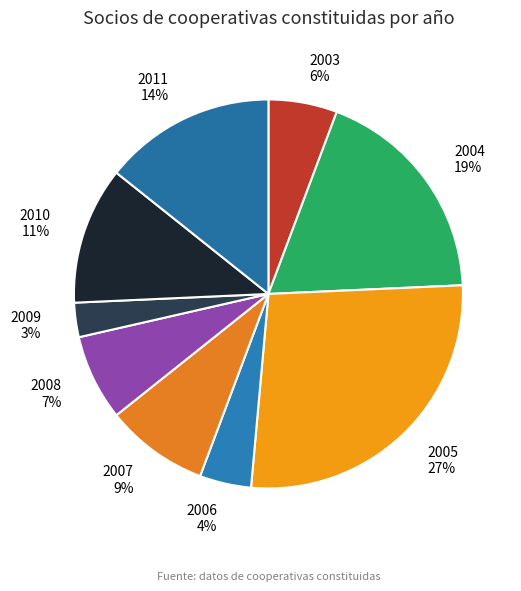

How many slices are in this pie chart?

9